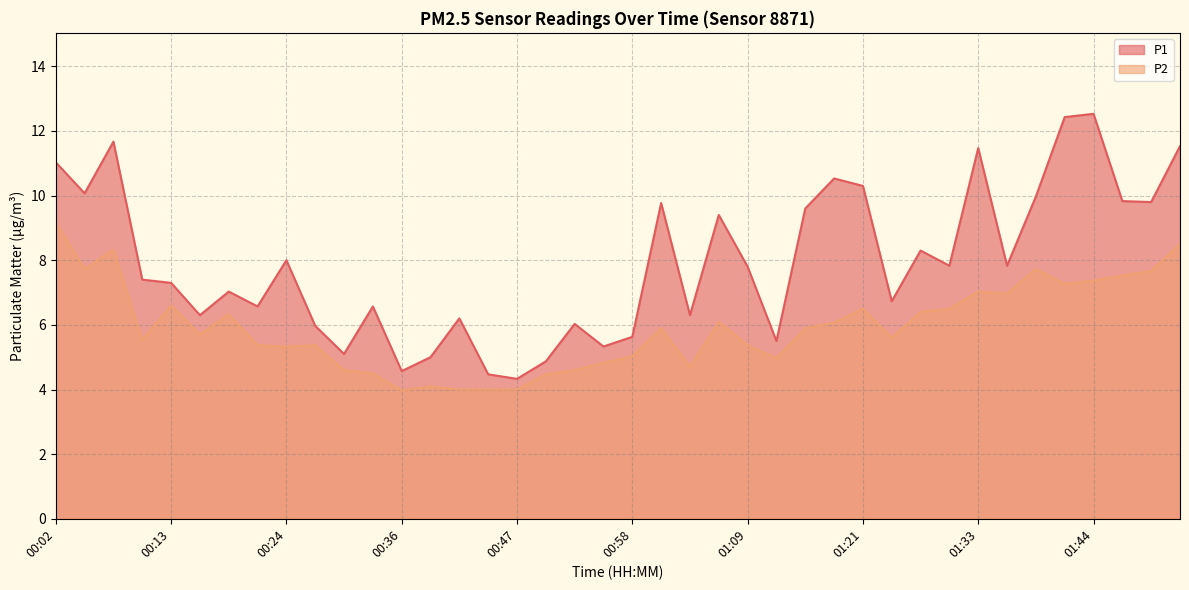

What is the difference between the maximum and minimum values in the P1 series?

8.2